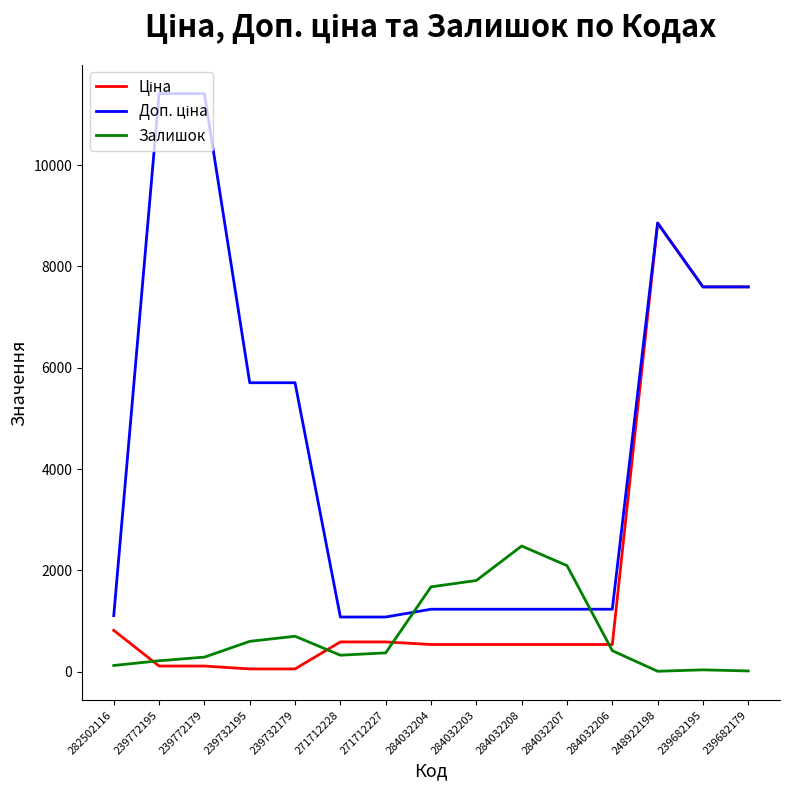

Is it true that Залишок equals 2096.0 at 284032207?

True